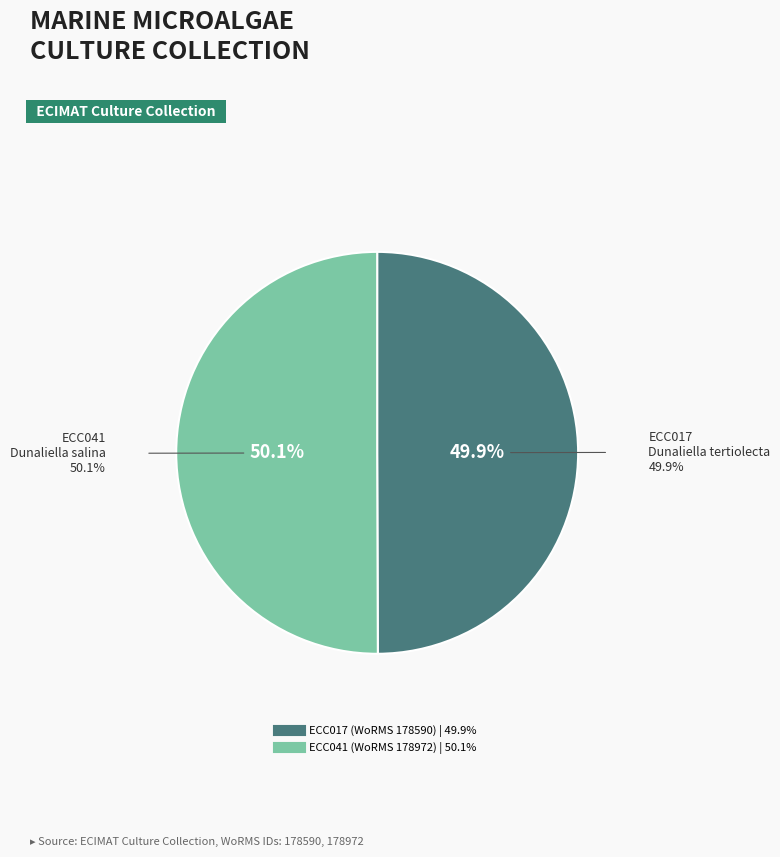

How much of the chart is everything except ECC041?

49.9%